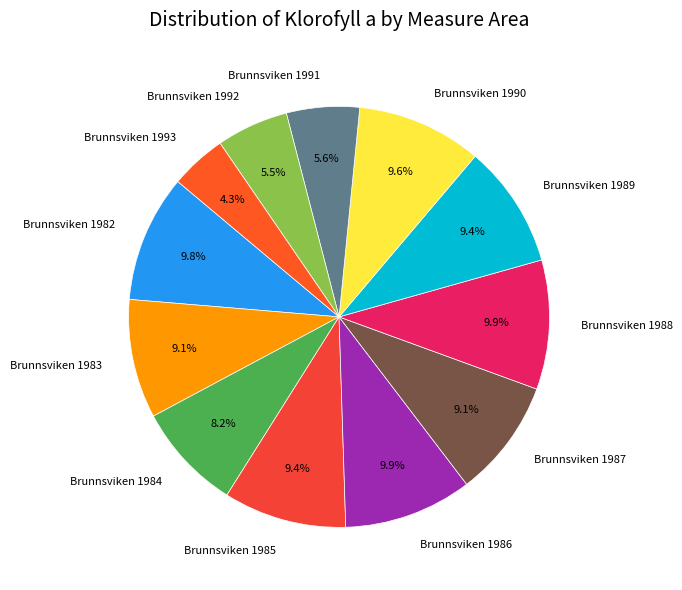

To the nearest percent, what is the combined percentage of Brunnsviken 1987 and Brunnsviken 1991?

15%